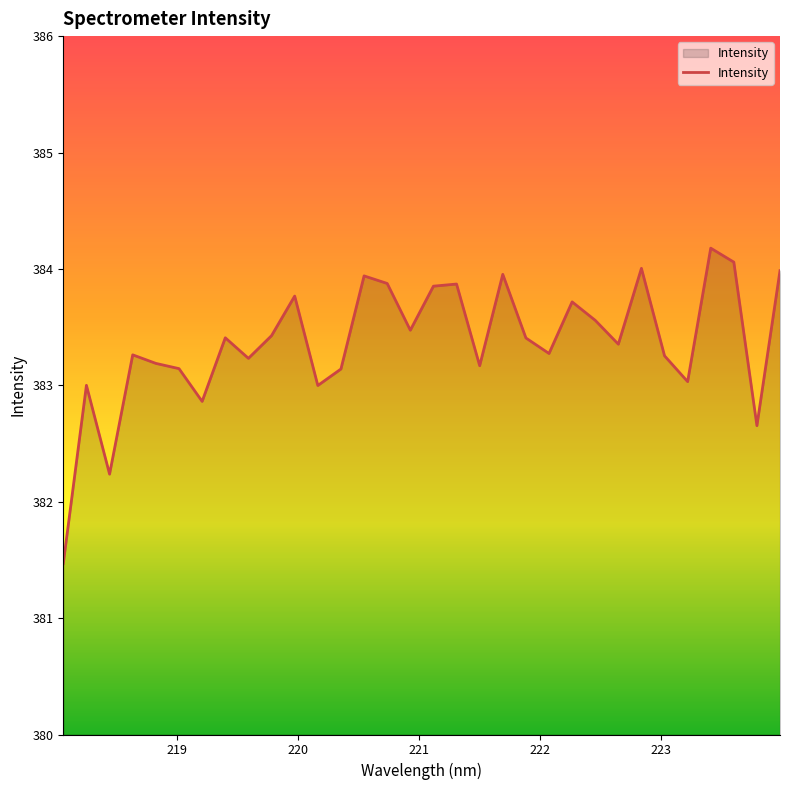

What is the smallest value displayed?

381.5